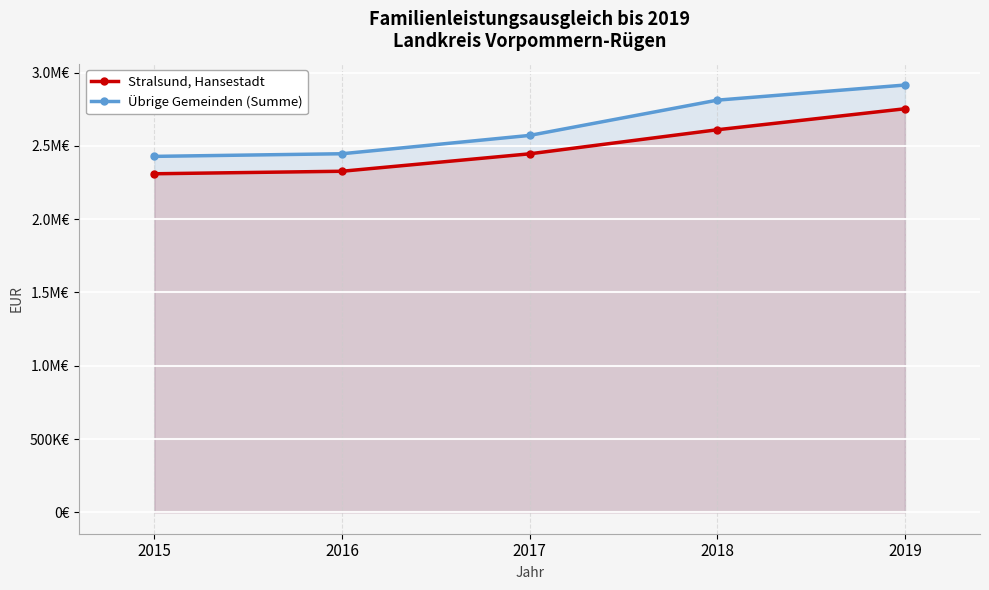

What are all the series names shown in the legend?

Stralsund, Hansestadt, Übrige Gemeinden (Summe)